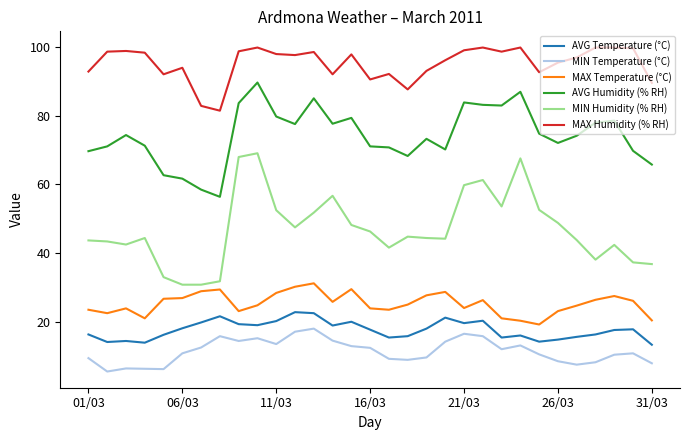

What is the lowest value of the MAX Humidity (% RH) series?

81.5